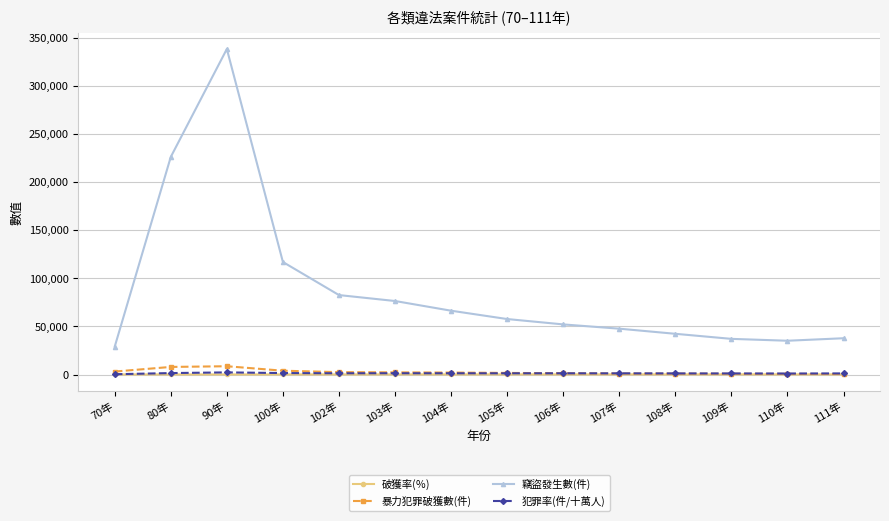

Which category has the highest value across all series?

90年